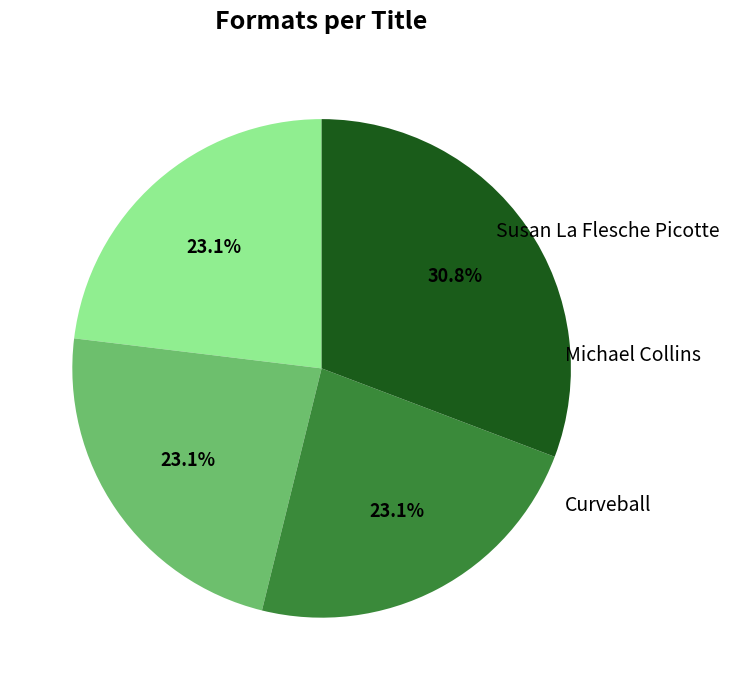

Is there any slice that represents more than half of the pie?

No